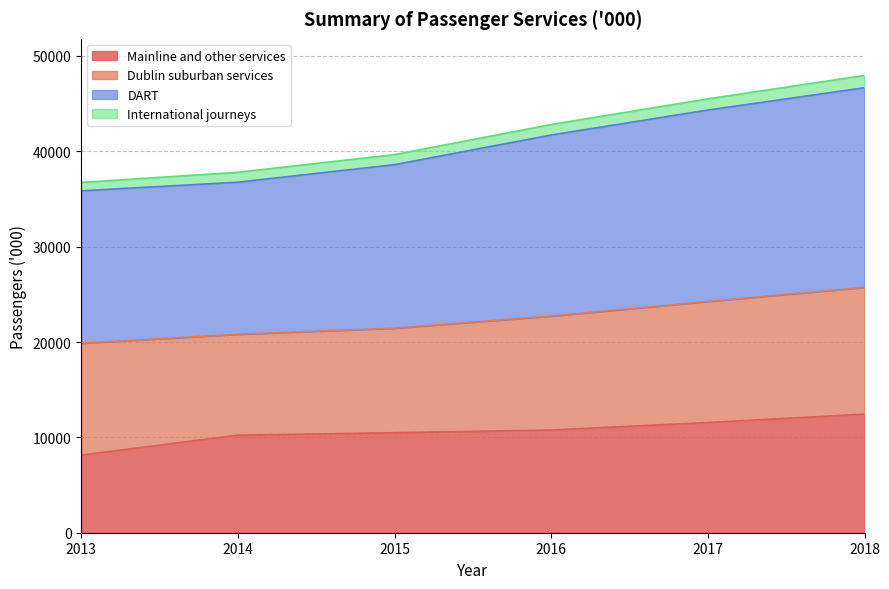

What is the value of the Mainline and other services point at the 5th from the left?

11557.0